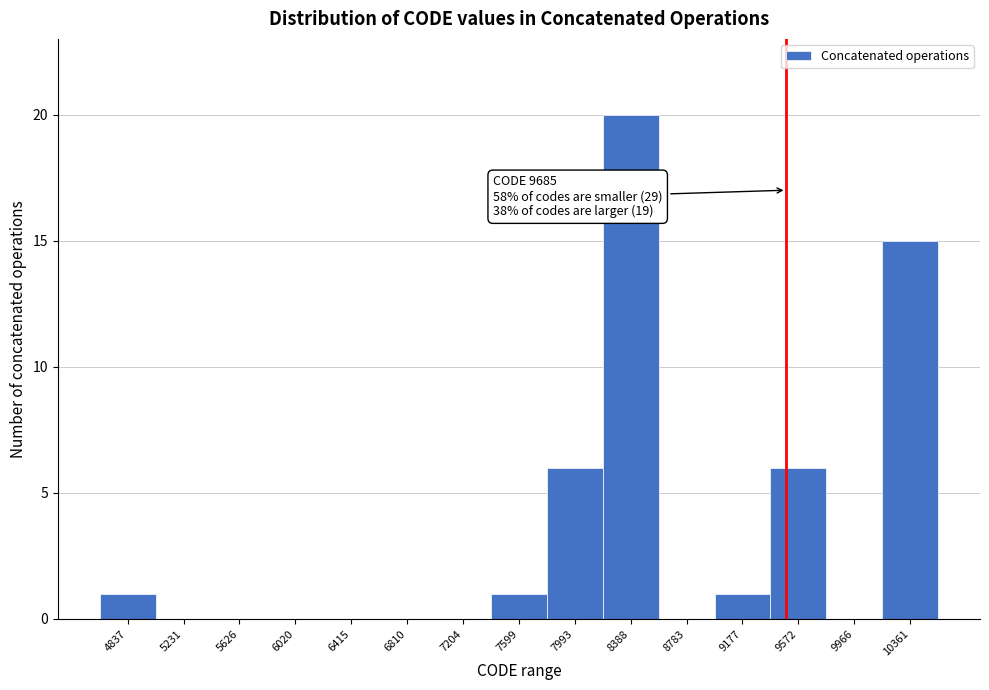

Reading left to right, extract all data points from this chart.

4837=1	5231=0	5626=0	6020=0	6415=0	6810=0	7204=0	7599=1	7993=6	8388=20	8783=0	9177=1	9572=6	9966=0	10361=15